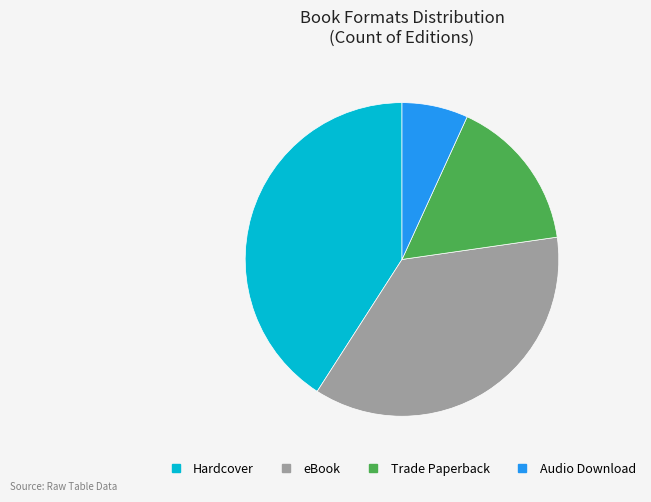

Which category has the smallest portion of the pie?

Audio Download